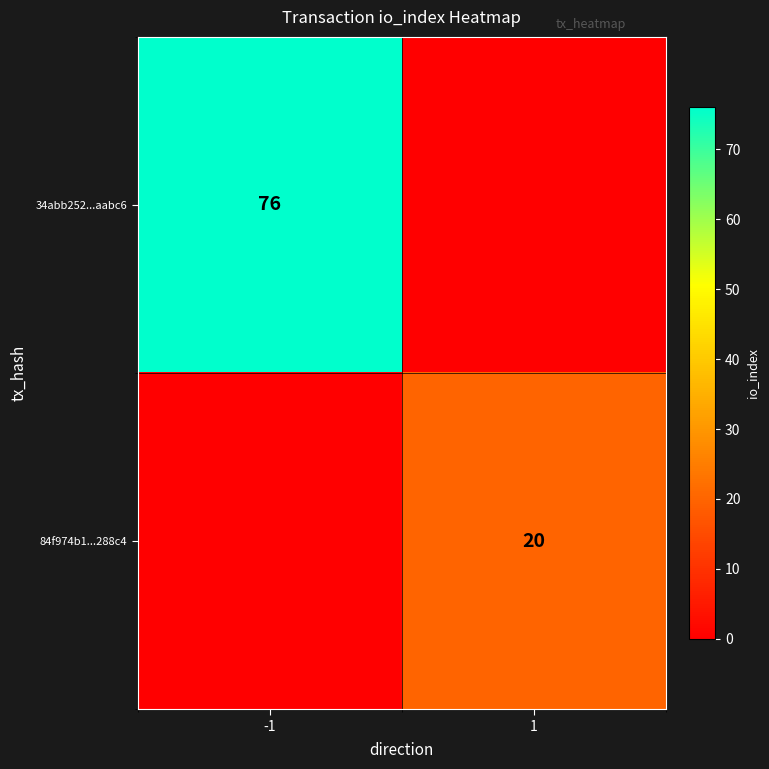

The 84f974b1...288c4 series shows 31 at 1. True or false?

False